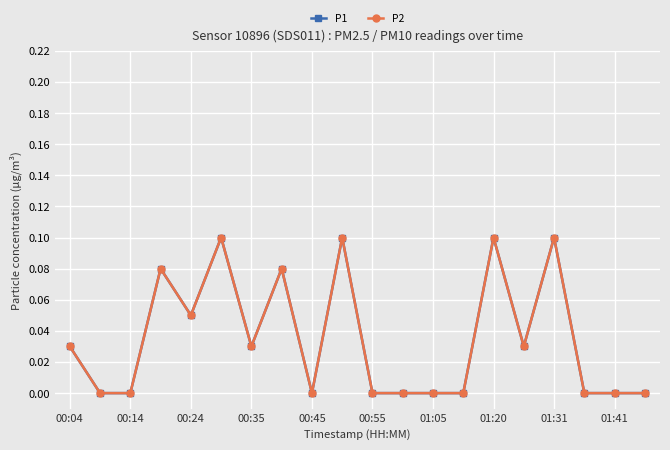

Reading right to left, transcribe all the data shown in this chart.

P1: 0.0	0.0	0.0	0.1	0.0	0.1	0.0	0.0	0.0	0.0	0.1	0.0	0.1	0.0	0.1	0.1	0.1	0.0	0.0	0.0
P2: 0.0	0.0	0.0	0.1	0.0	0.1	0.0	0.0	0.0	0.0	0.1	0.0	0.1	0.0	0.1	0.1	0.1	0.0	0.0	0.0